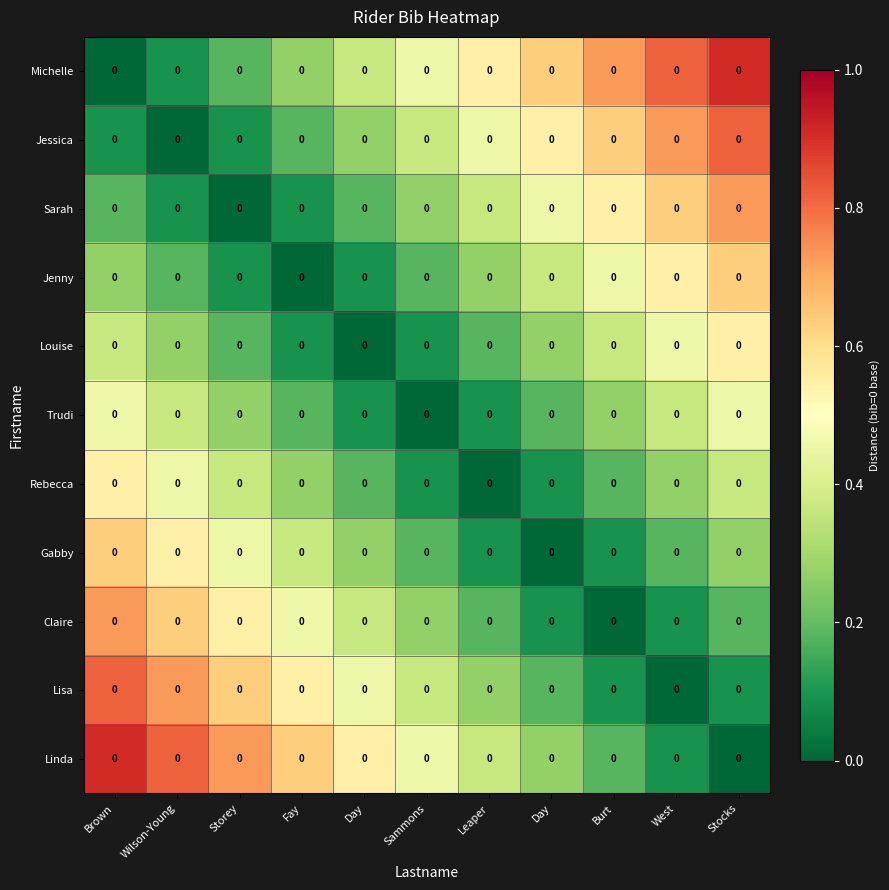

At how many categories does at least one series exceed 0?

11